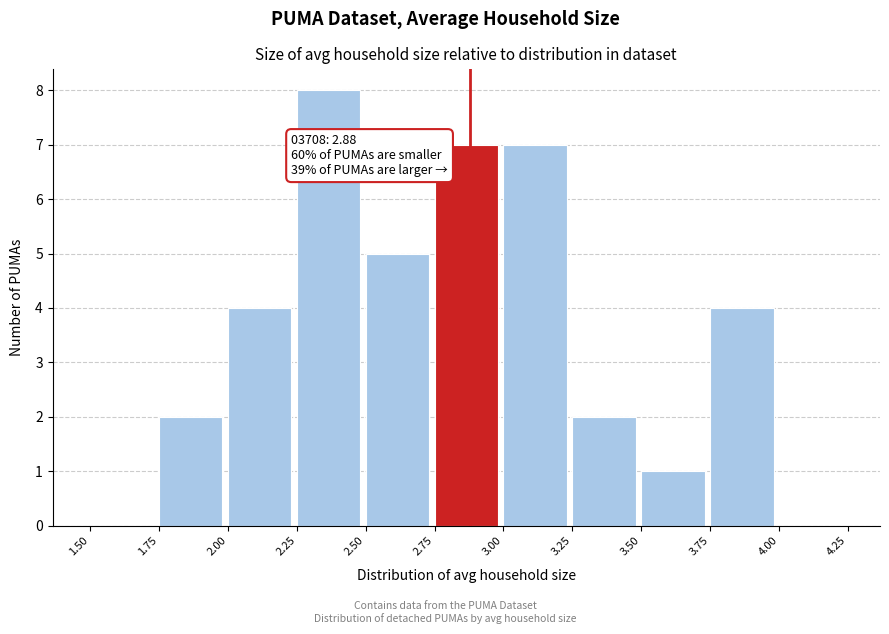

Over which range of the x-axis is the bar tallest?

2.25 to 2.50